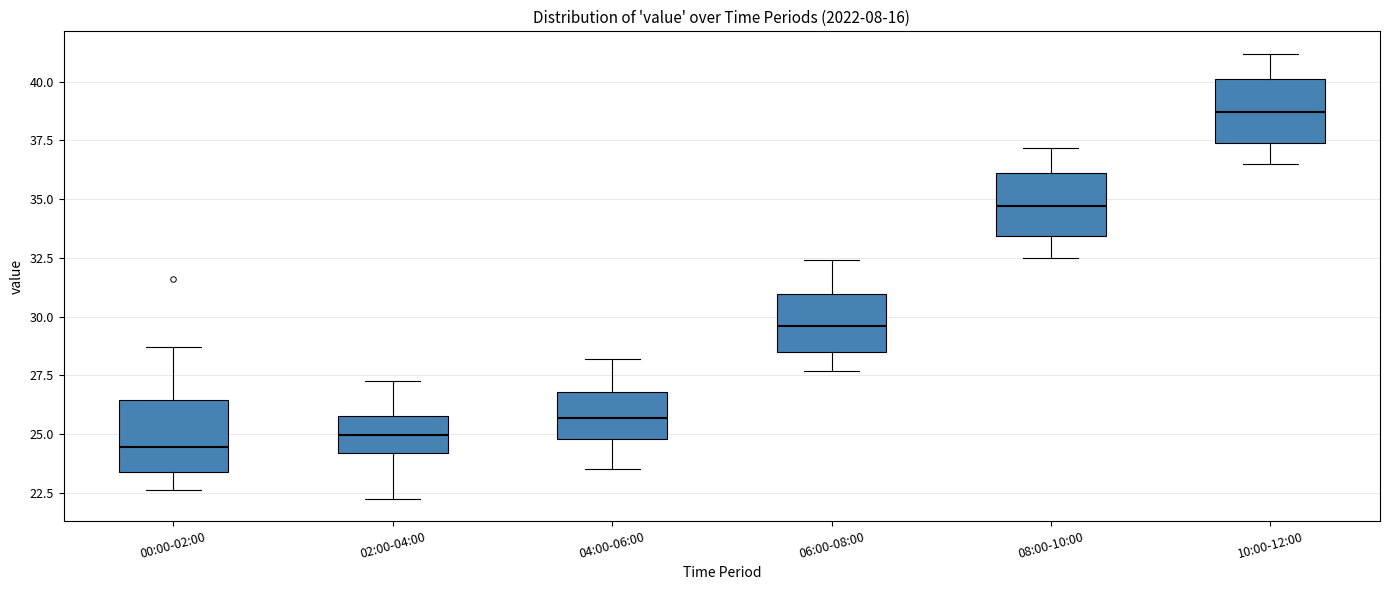

Reading left to right, transcribe this box plot: for each box, give where its median line is, the range the box spans, and where its two whiskers end, as read against the y-axis. The values are not printed on the chart, so give them approximately, as read against the axis.

00:00-02:00: median 24.5, box 23.5 to 26.5, whiskers 22.5 to 28.5
02:00-04:00: median 25.0, box 24.0 to 26.0, whiskers 22.5 to 27.5
04:00-06:00: median 25.5, box 25.0 to 27.0, whiskers 23.5 to 28.0
06:00-08:00: median 29.5, box 28.5 to 31.0, whiskers 27.5 to 32.5
08:00-10:00: median 34.5, box 33.5 to 36.0, whiskers 32.5 to 37.0
10:00-12:00: median 38.5, box 37.5 to 40.0, whiskers 36.5 to 41.0